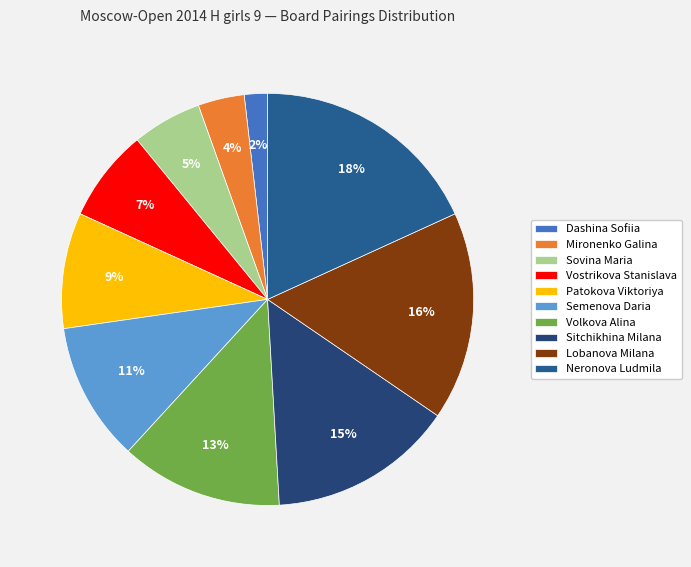

Approximately how many times larger is the value at Sitchikhina Milana compared to Lobanova Milana?

0.9